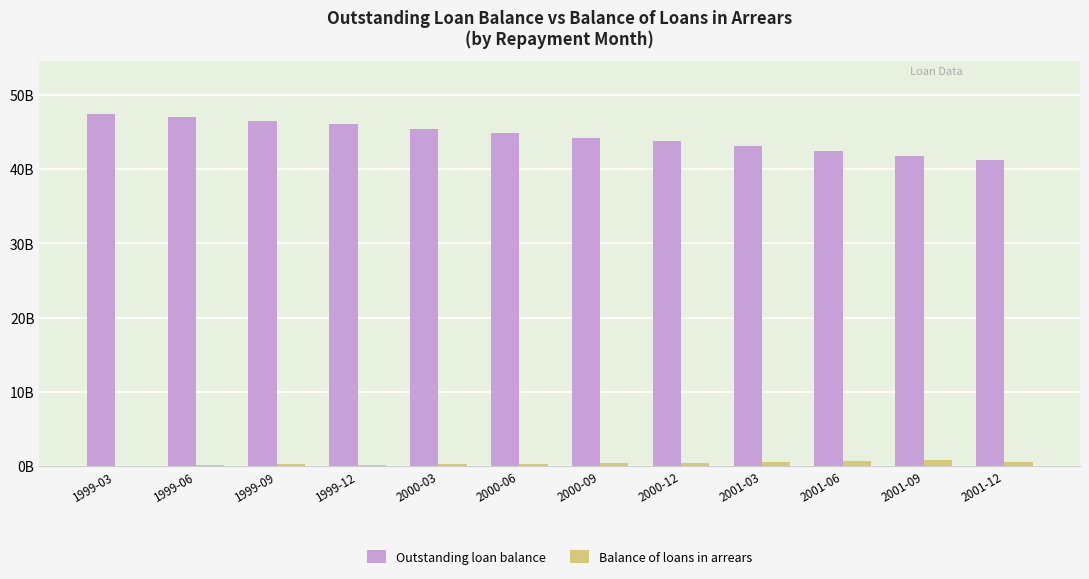

The Balance of loans in arrears series shows 0.8 at 2001-09. True or false?

True